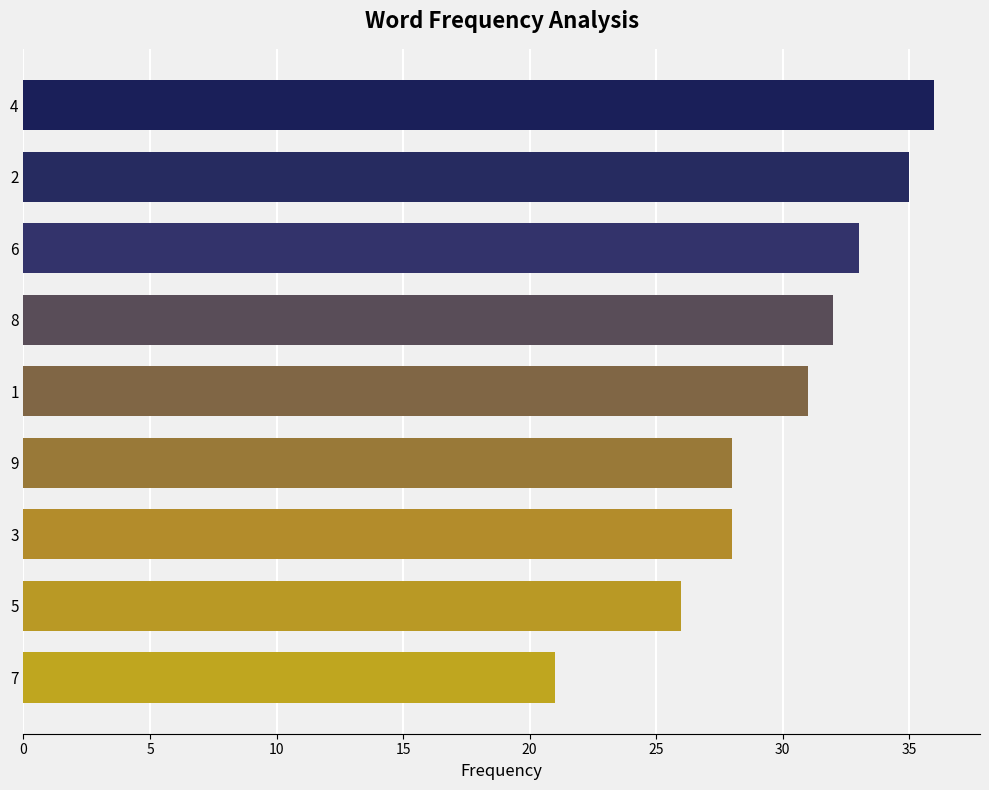

Count the number of categories in the chart.

9